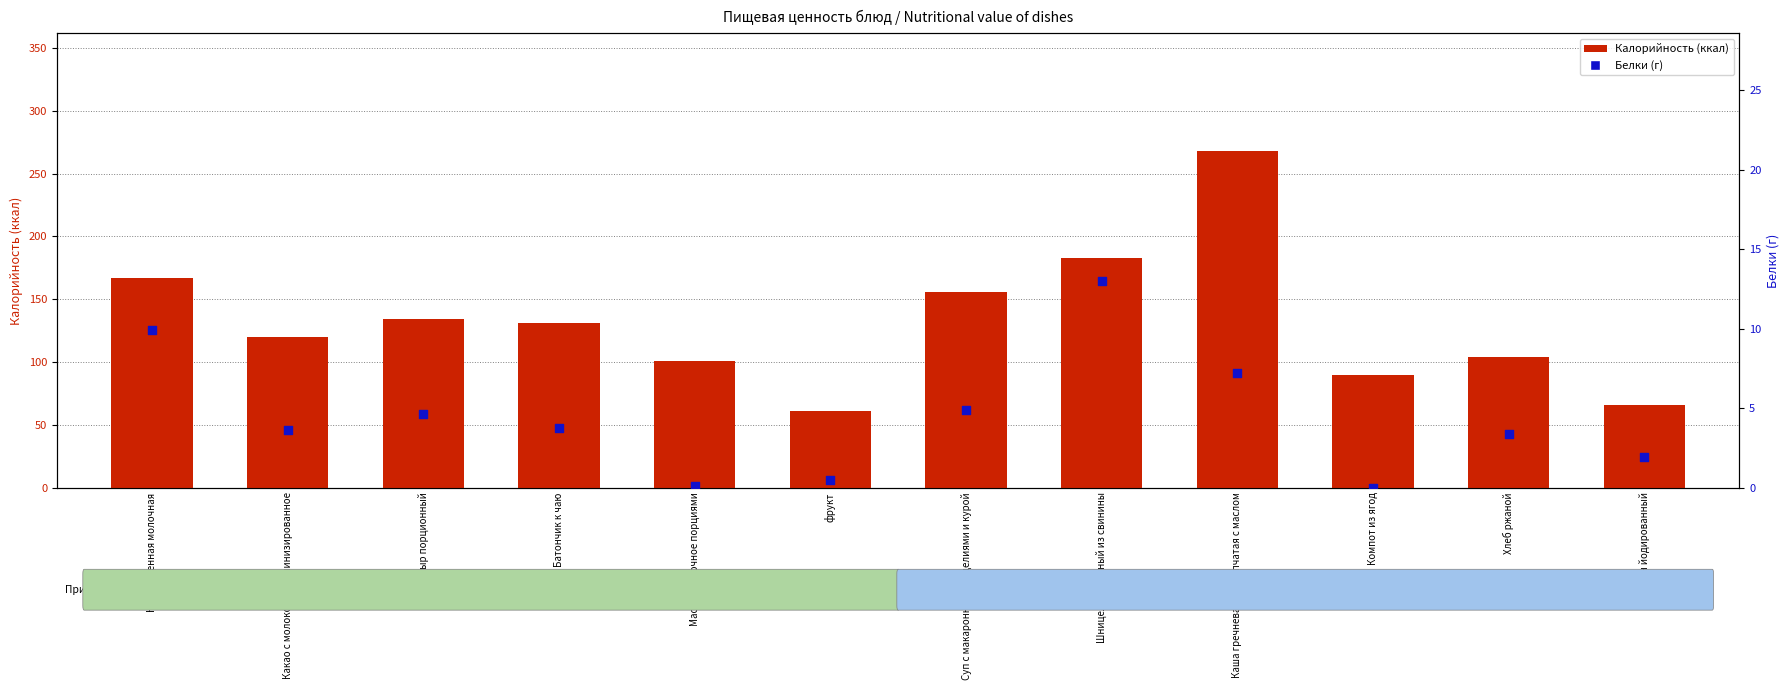

Is the value of Калорийность at Батончик к чаю greater than the value of Белки at Какао с молоком витаминизированное?

Yes